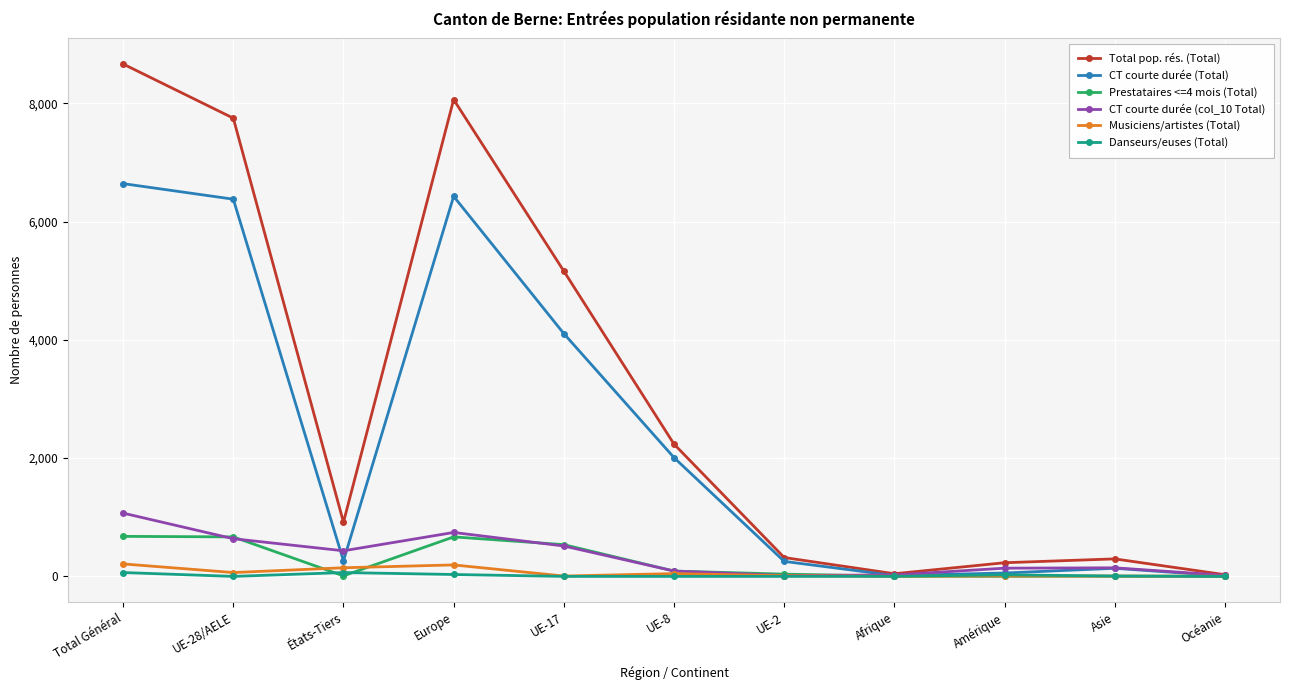

What is the label of the 7th point from the left?

UE-2